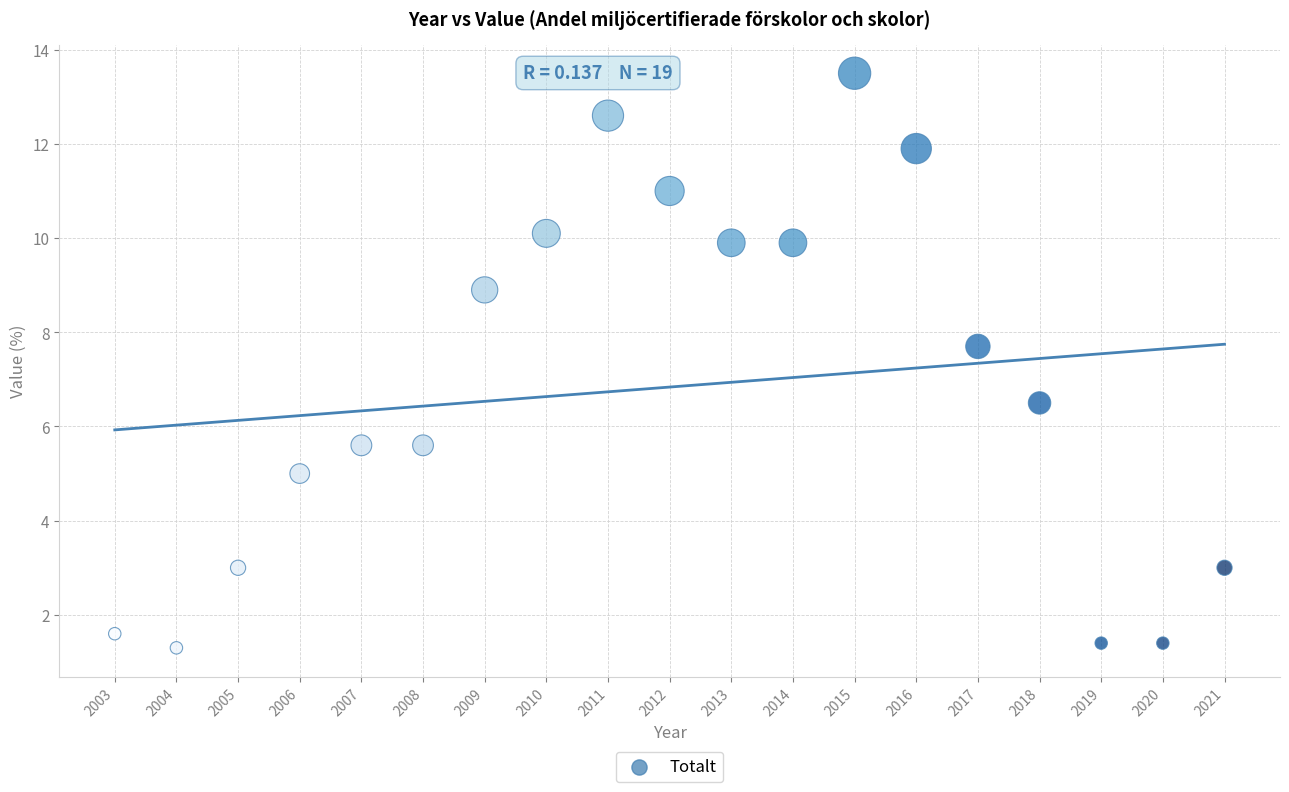

What Y value in the scatter plot is closest to 7?

6.5